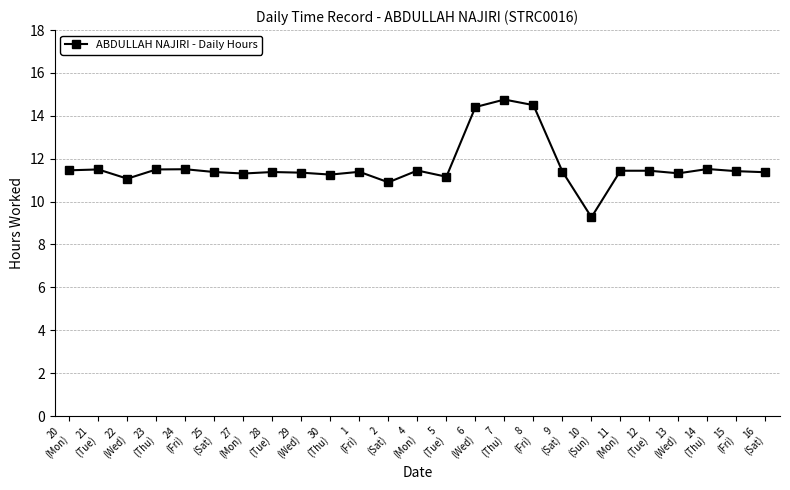

What is the smallest value displayed?

9.3